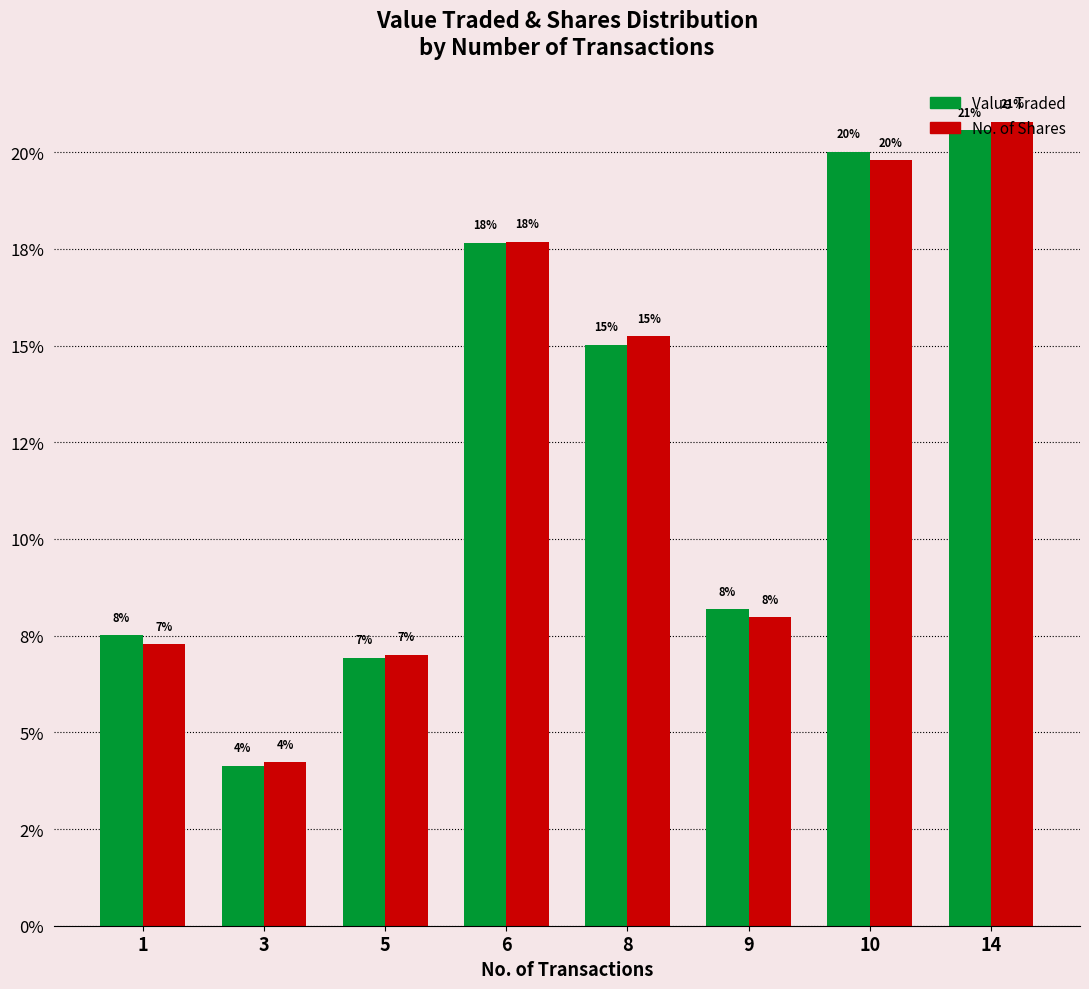

What are all the series names shown in the legend?

Value Traded, No. of Shares